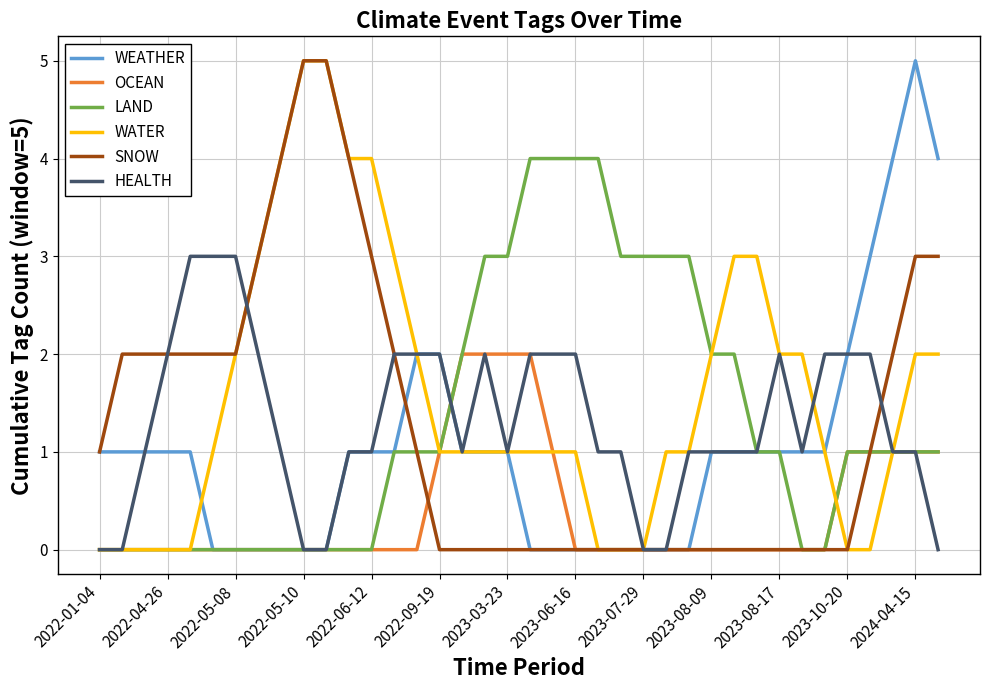

What is the maximum value shown in the chart?

5